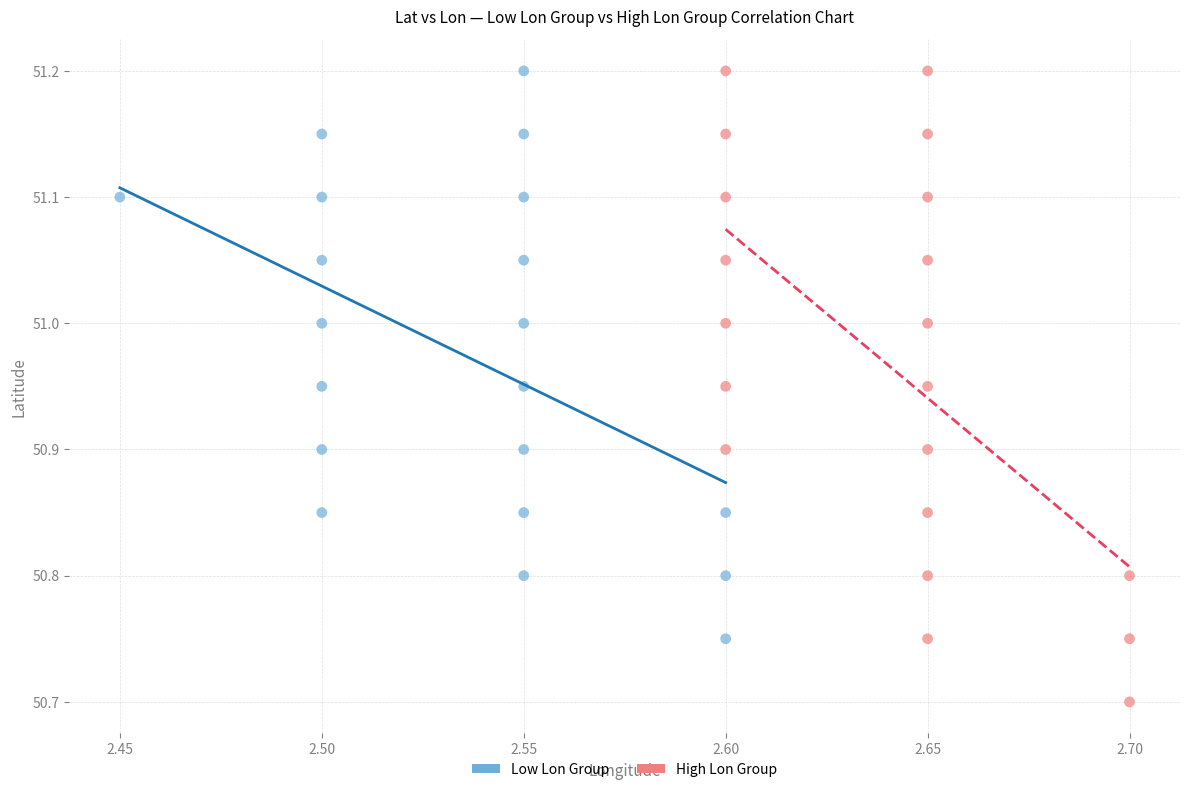

Which series contains the lowest Y value?

High Lon Group